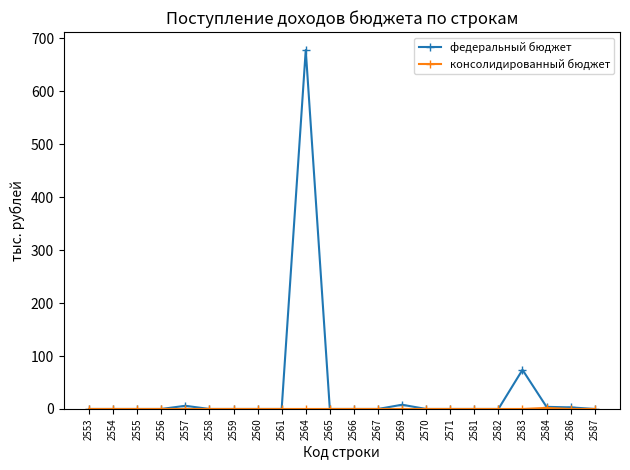

What is the total value across all series at 2564?

678